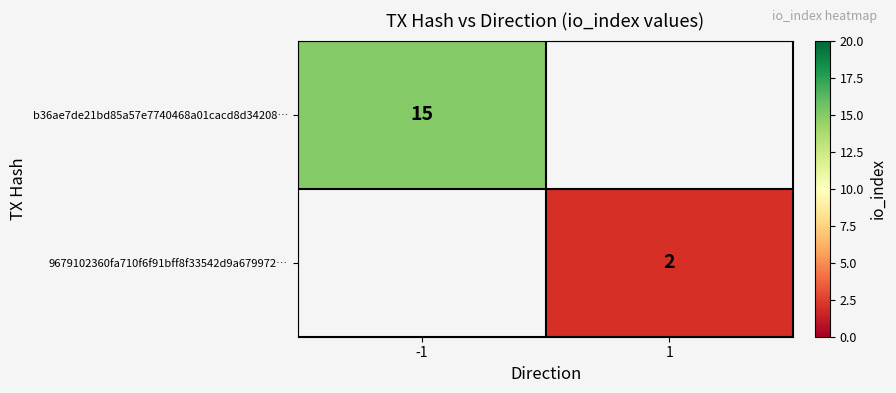

True or false: 9679102360fa710f6f91bff8f33542d9a679972… has a value of 3.1 at 1.

False